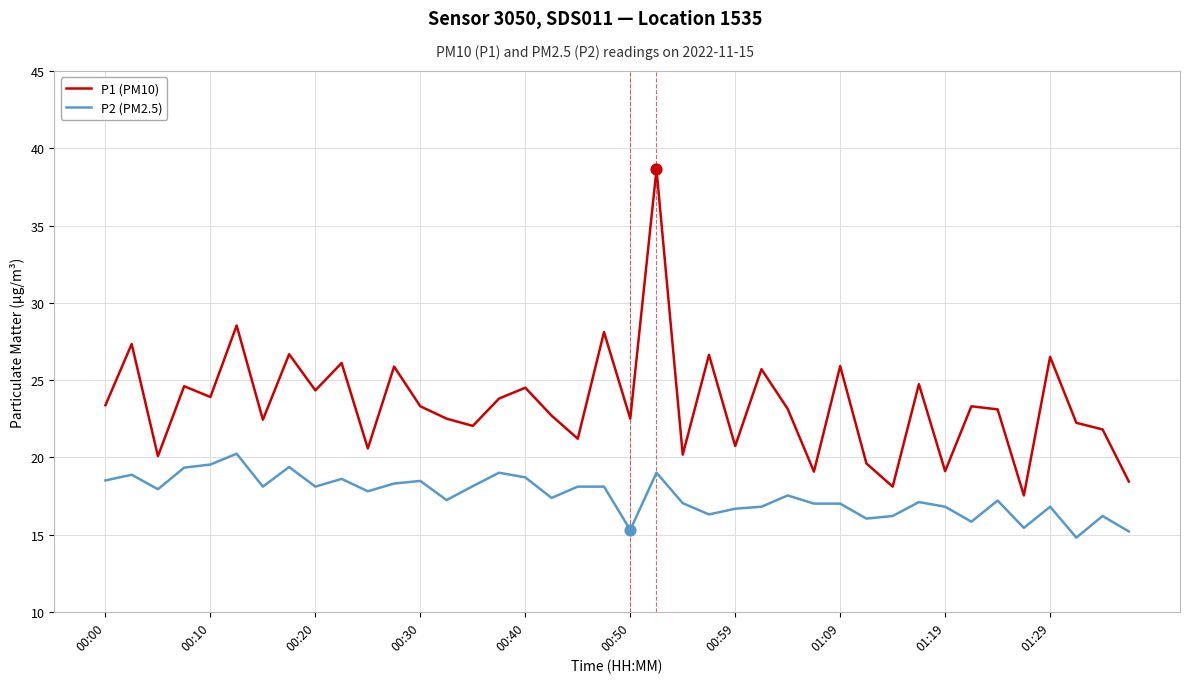

At how many categories does at least one series exceed 29?

1